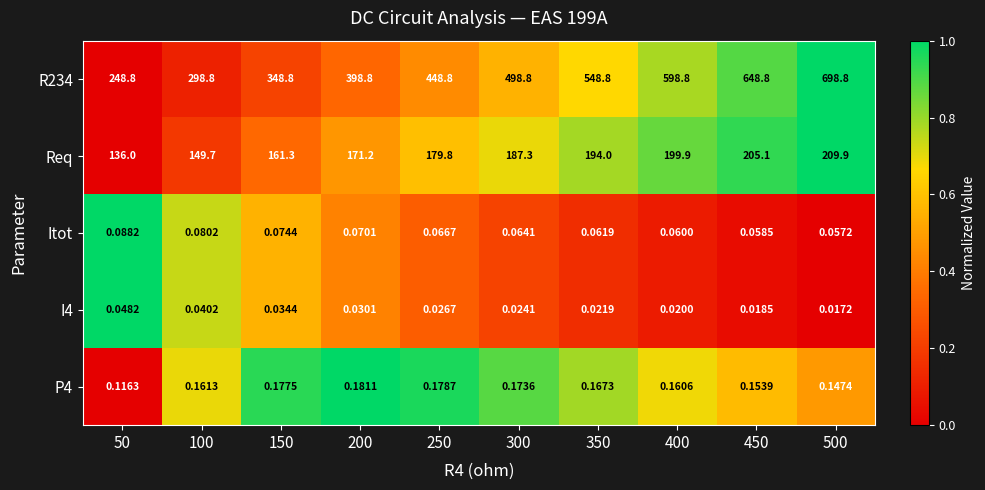

At how many categories does at least one series exceed 0?

10